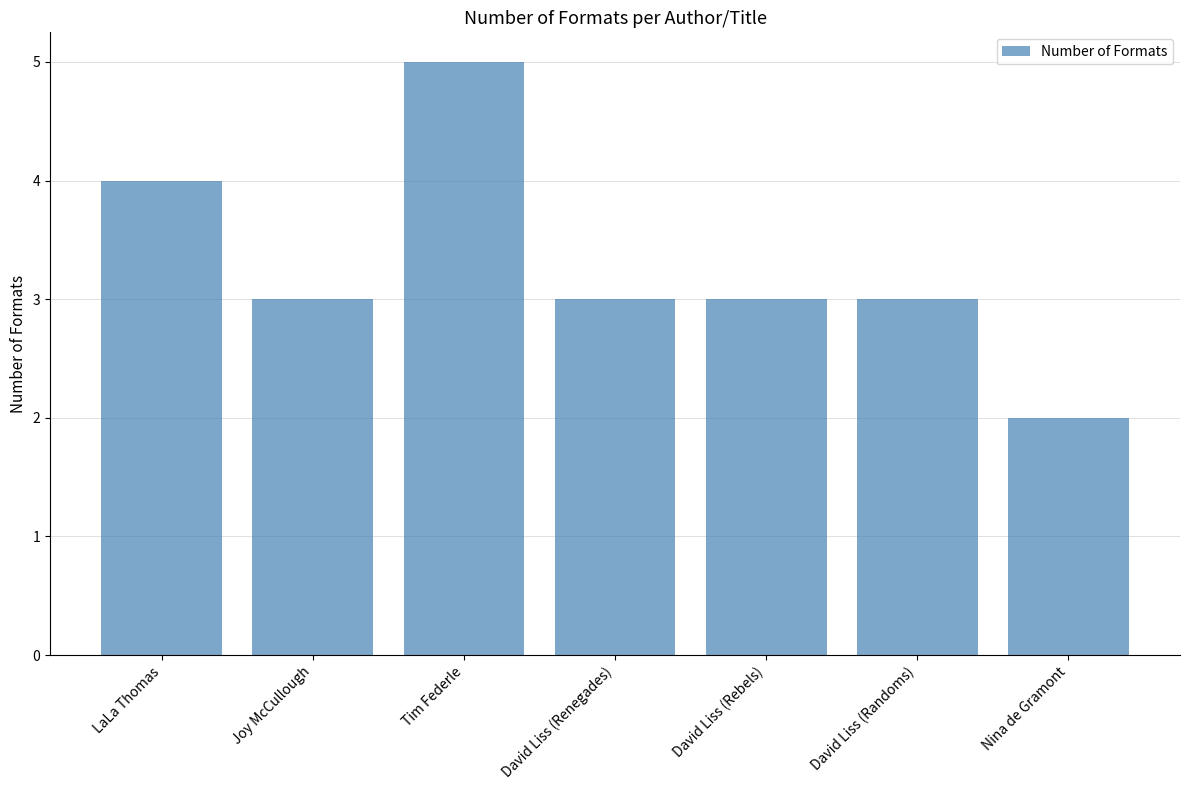

Which category has the highest value across all series?

Tim Federle